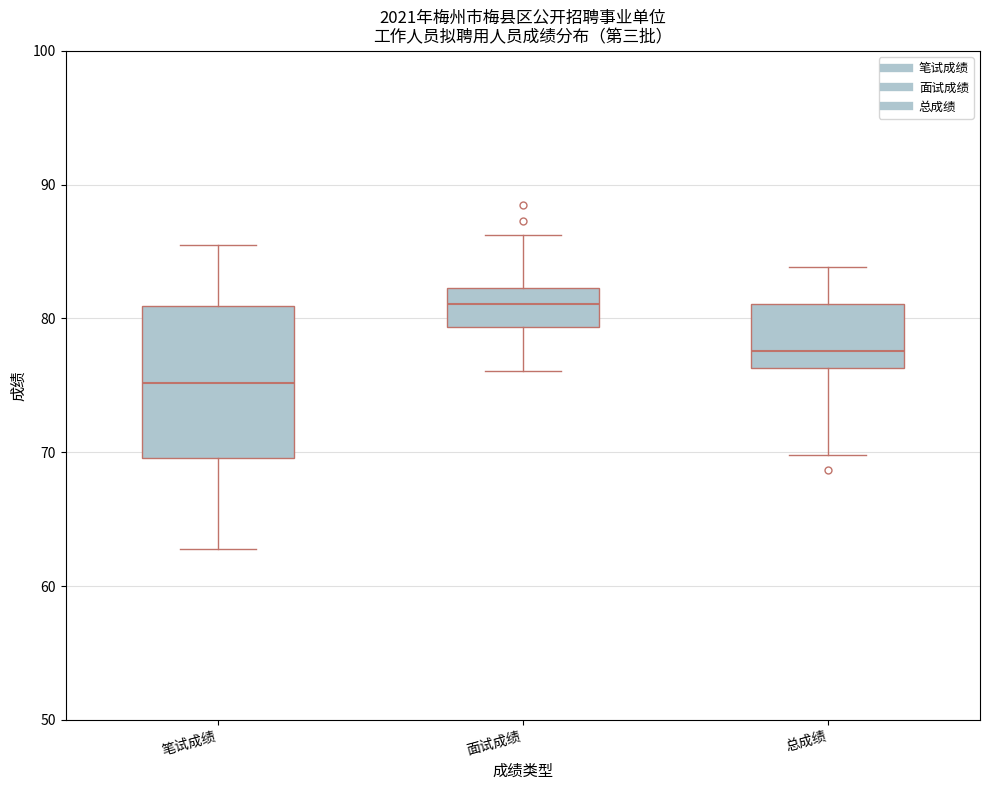

Reading left to right, transcribe this box plot: for each box, give where its median line is, the range the box spans, and where its two whiskers end, as read against the y-axis. The values are not printed on the chart, so give them approximately, as read against the axis.

笔试成绩: median 75, box 70 to 81, whiskers 63 to 86
面试成绩: median 81, box 79 to 82, whiskers 76 to 86
总成绩: median 78, box 76 to 81, whiskers 70 to 84